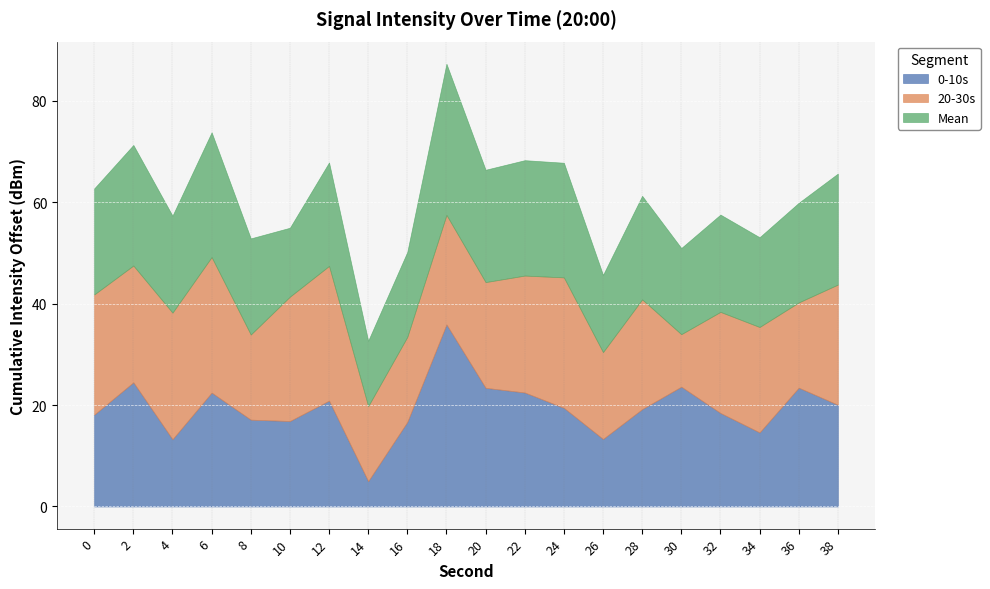

In Mean, how many points are higher than both neighbors (excluding endpoints)?

7